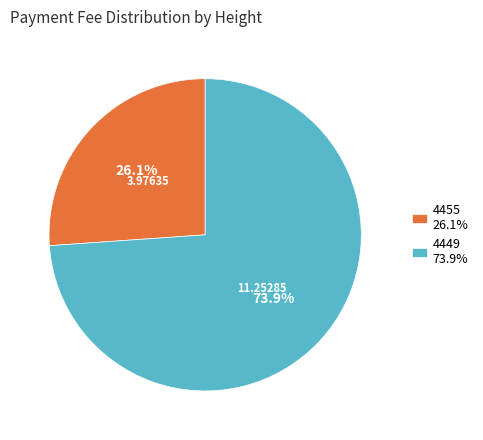

The 4449 slice represents 74% of the pie. True or false?

True